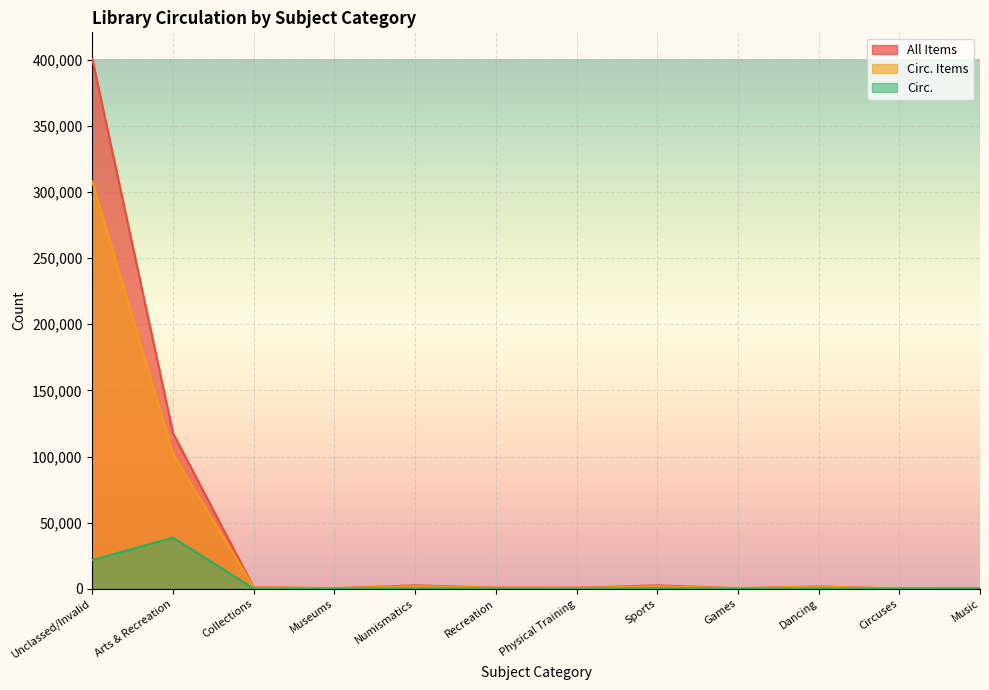

How many lines are shown in the chart?

3